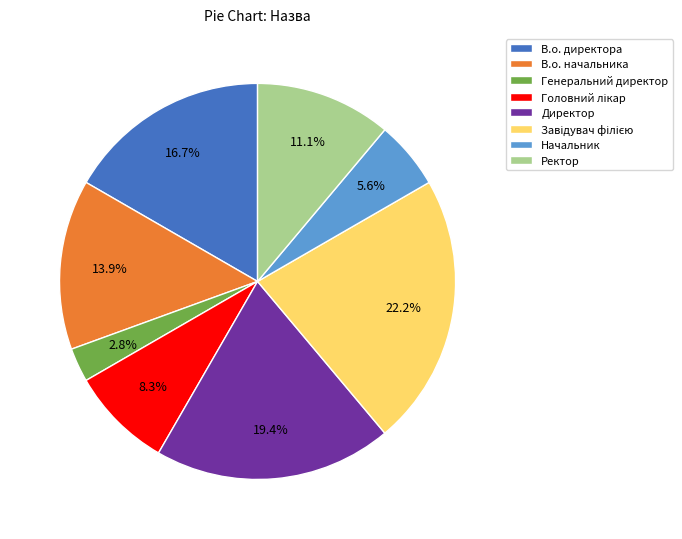

What is the smallest slice in the pie chart?

Генеральний директор